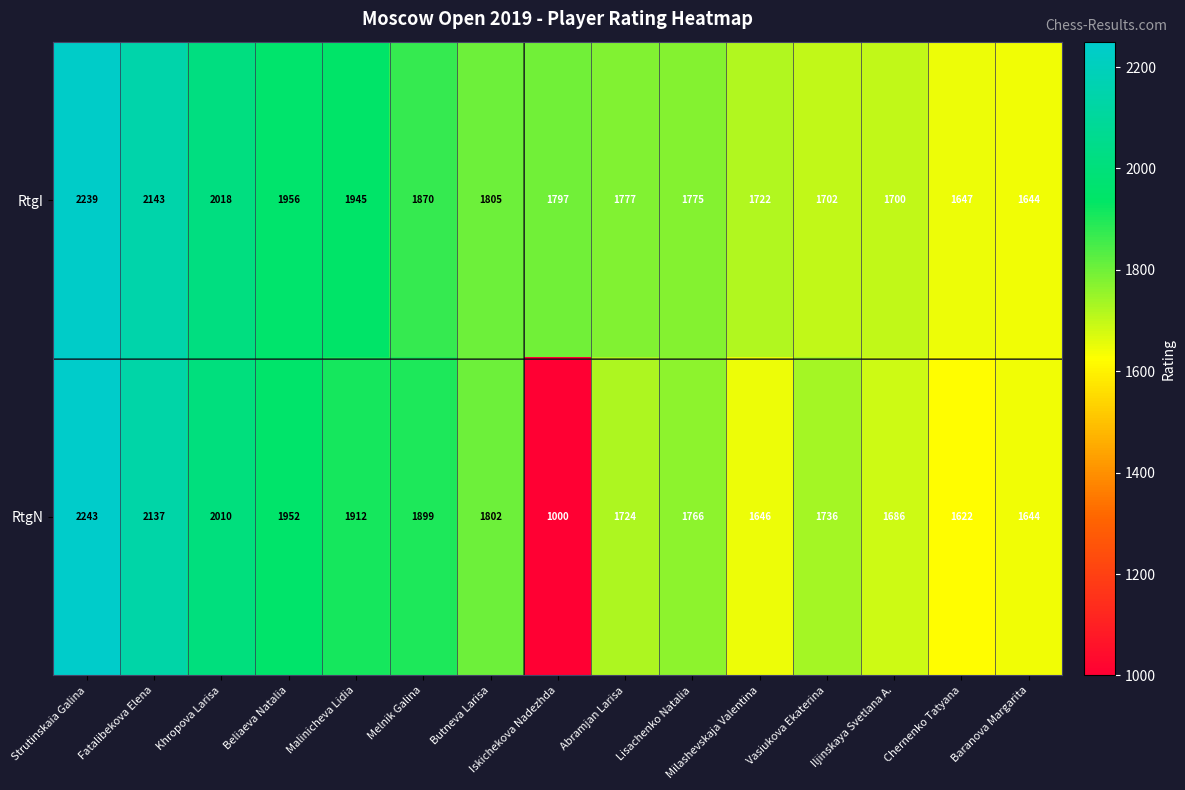

Rank the categories by RtgI value from highest to lowest.

Strutinskaia Galina, Fatalibekova Elena, Khropova Larisa, Beliaeva Natalia, Malinicheva Lidia, Melnik Galina, Butneva Larisa, Iskichekova Nadezhda, Abramjan Larisa, Lisachenko Natalia, Milashevskaja Valentina, Vasiukova Ekaterina, Iljinskaya Svetlana A., Chernenko Tatyana, Baranova Margarita